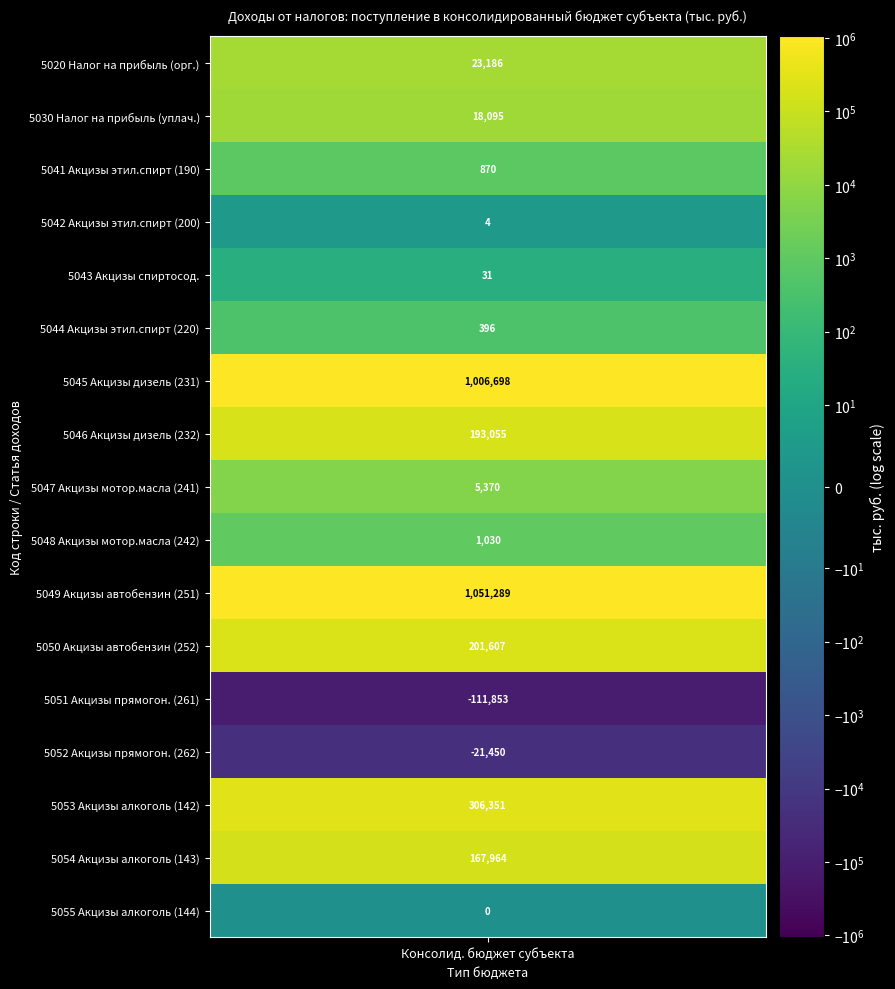

What is the minimum value shown in the chart?

-111853